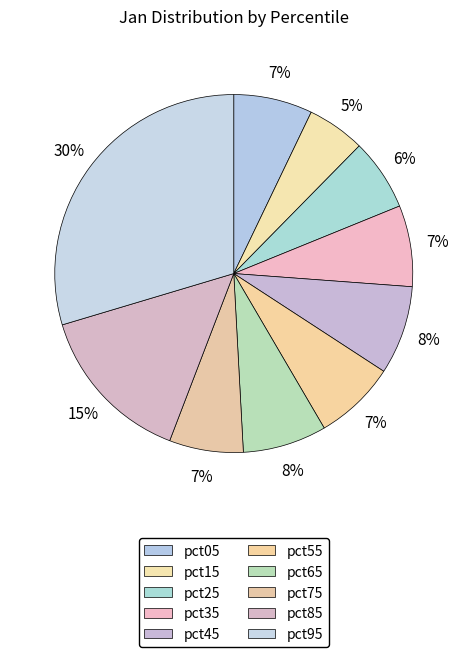

How much of the chart is everything except pct75?

93.3%